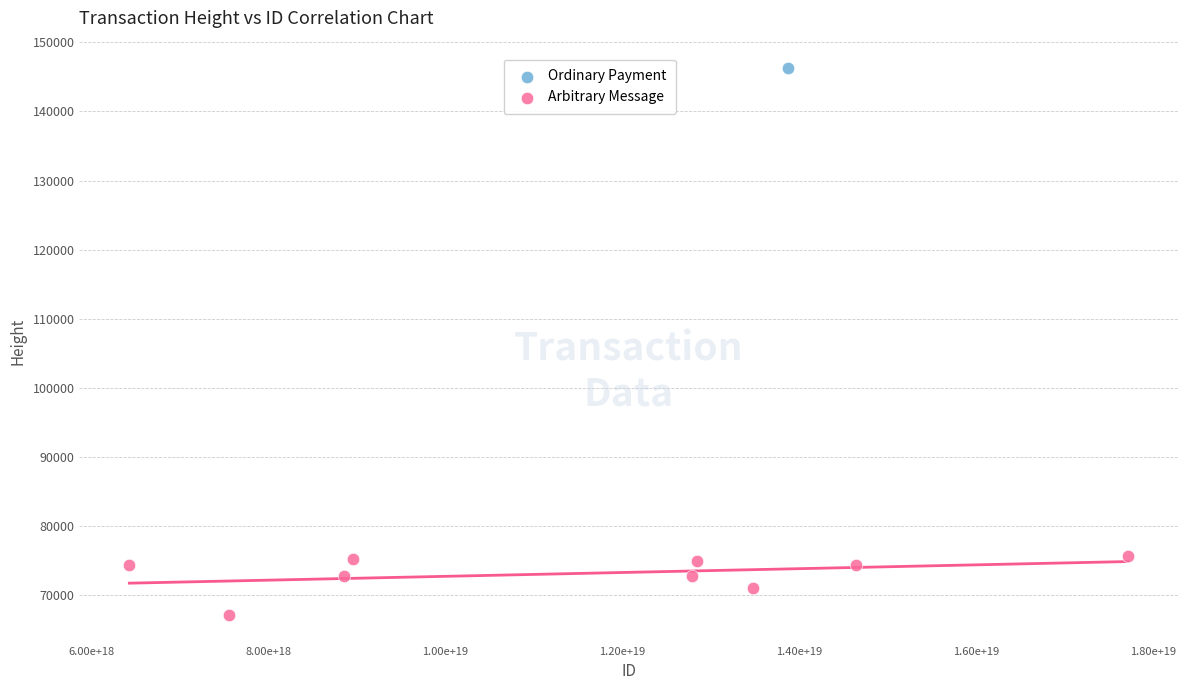

What are all the series names shown in the legend?

Ordinary Payment, Arbitrary Message